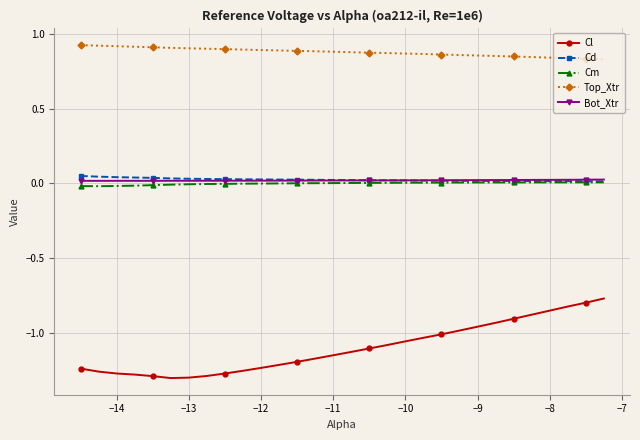

True or false: Top_Xtr and Cd cross at least once.

False